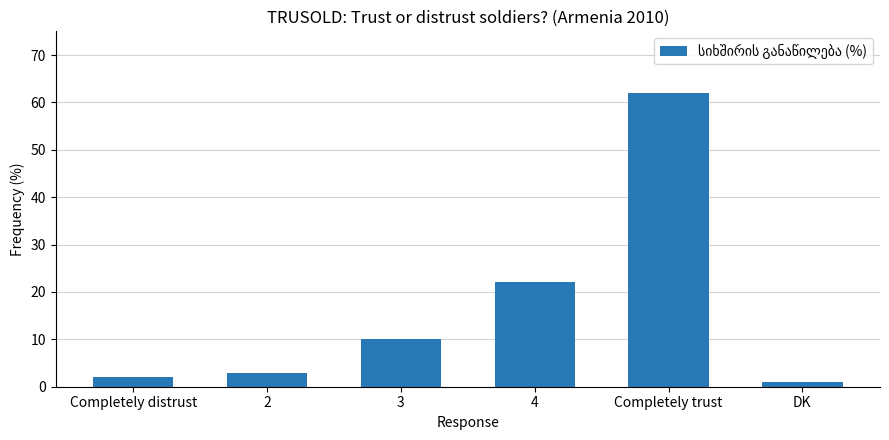

What is the minimum value shown in the chart?

1